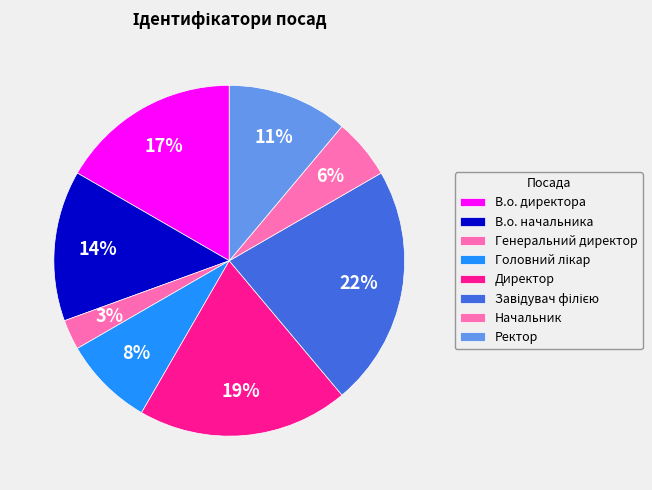

To the nearest percent, what is the difference between the largest and smallest slice percentages?

19%